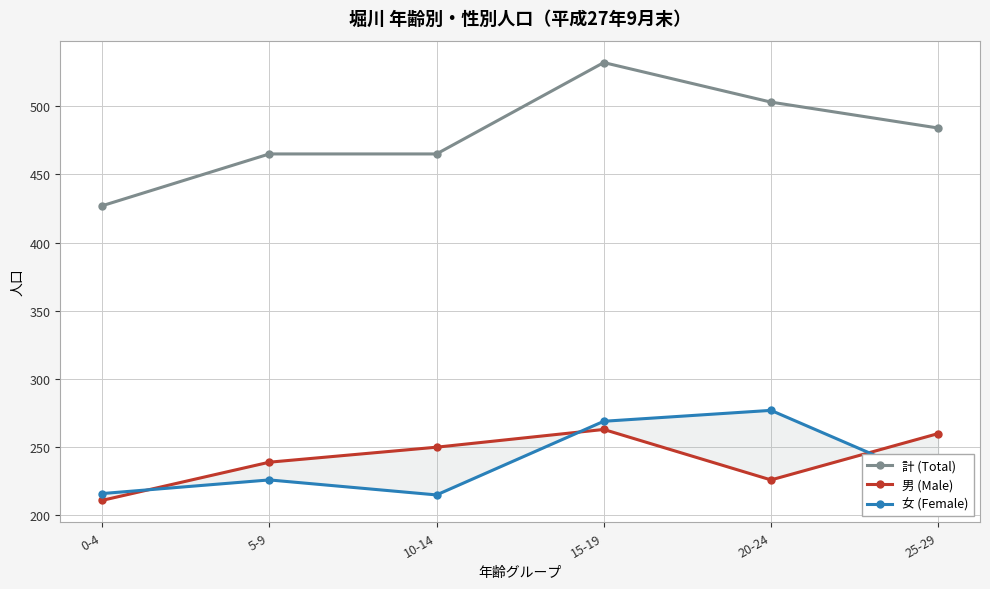

What is the label of the 2nd point from the left?

5-9